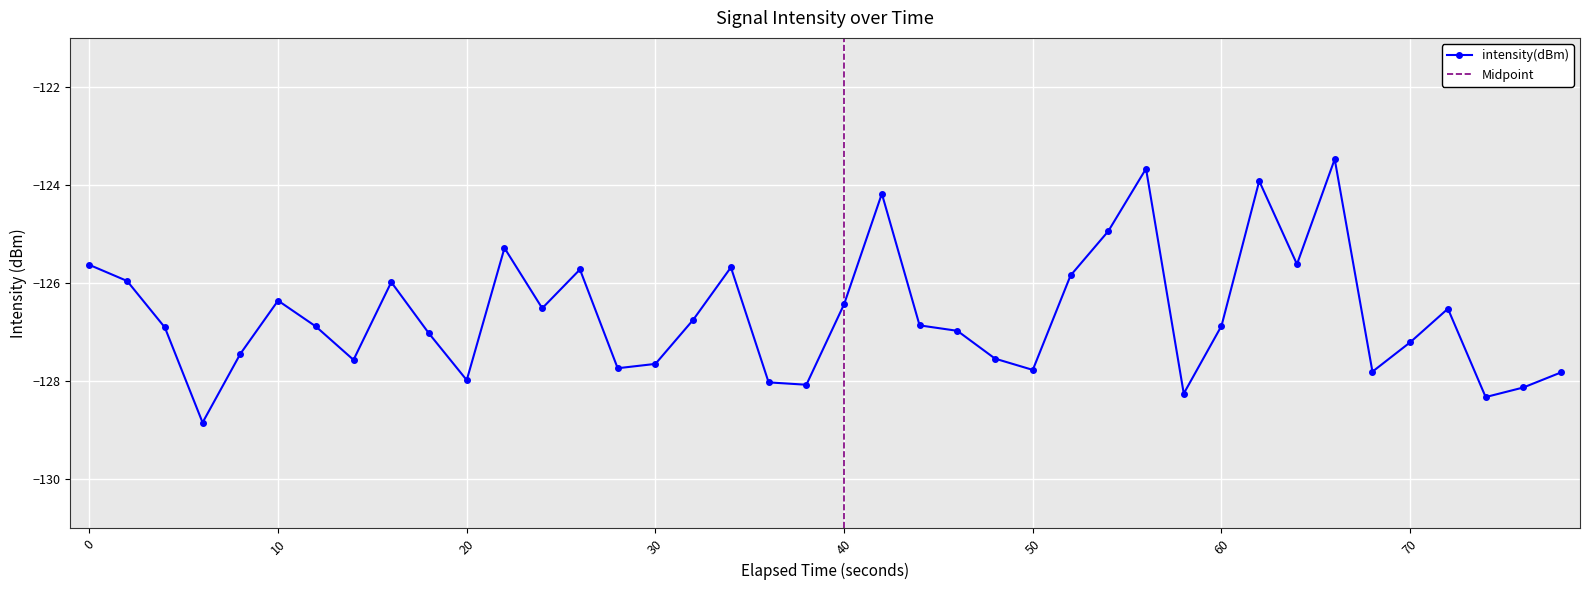

What is the highest value of the intensity(dBm) series?

-123.5